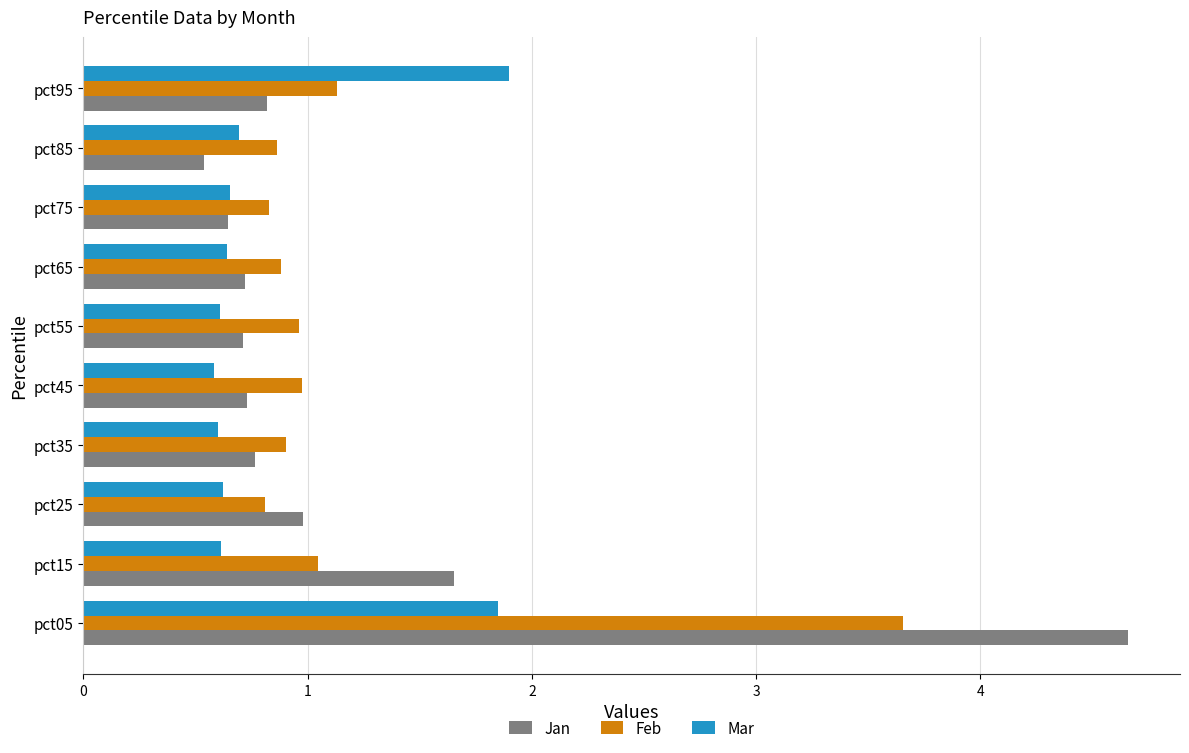

What are all the series names shown in the legend?

Jan, Feb, Mar